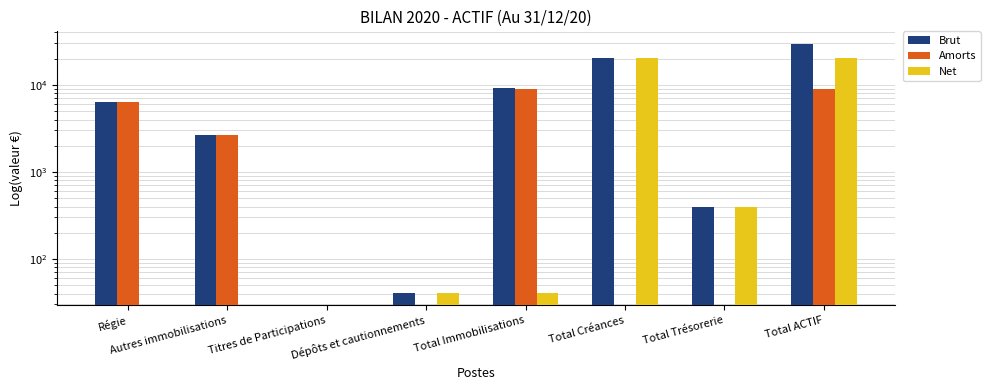

True or false: Brut has a value of 4962 at Total Immobilisations.

False